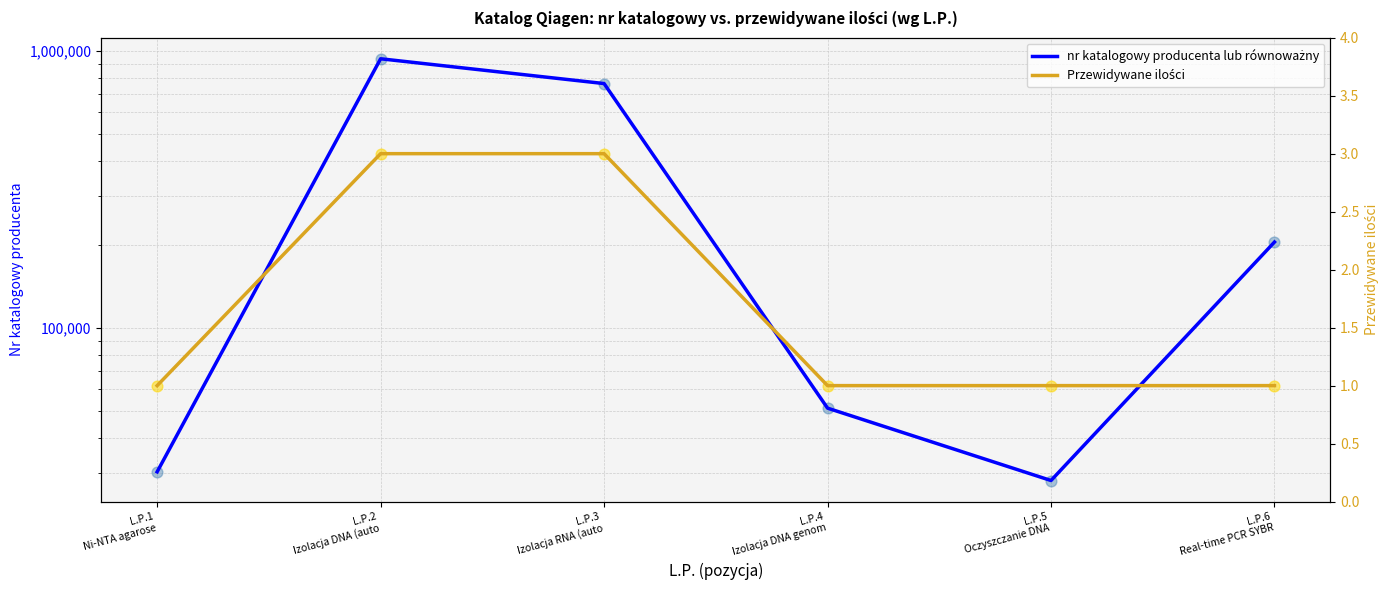

What is the total value across all series at L.P.6
Real-time PCR SYBR?

204144